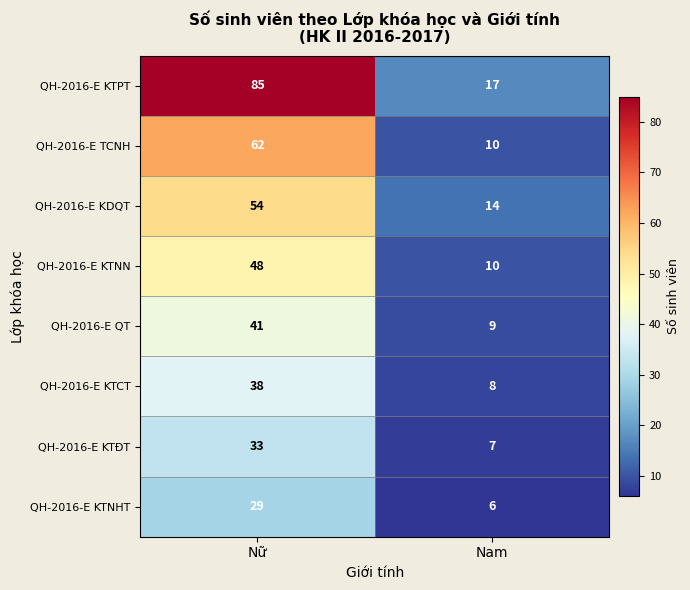

What is the difference between the highest and lowest values at Nữ?

56